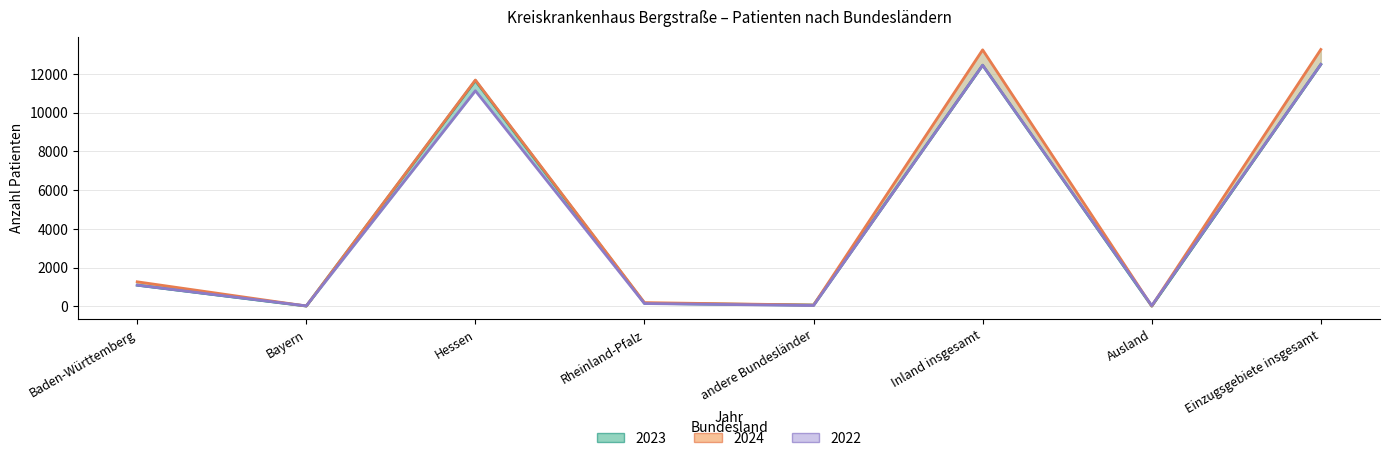

At which category does 2024 reach its first local valley?

Bayern